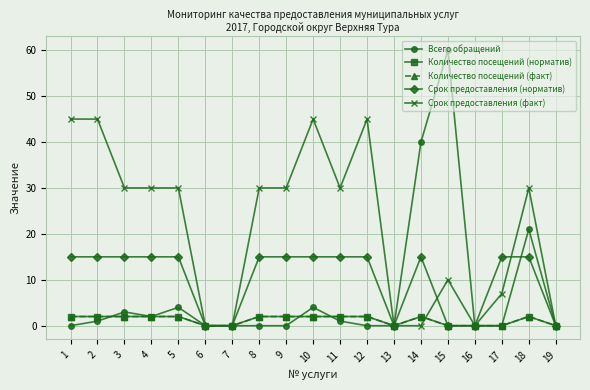

Is this an area chart (filled region under the line)?

No